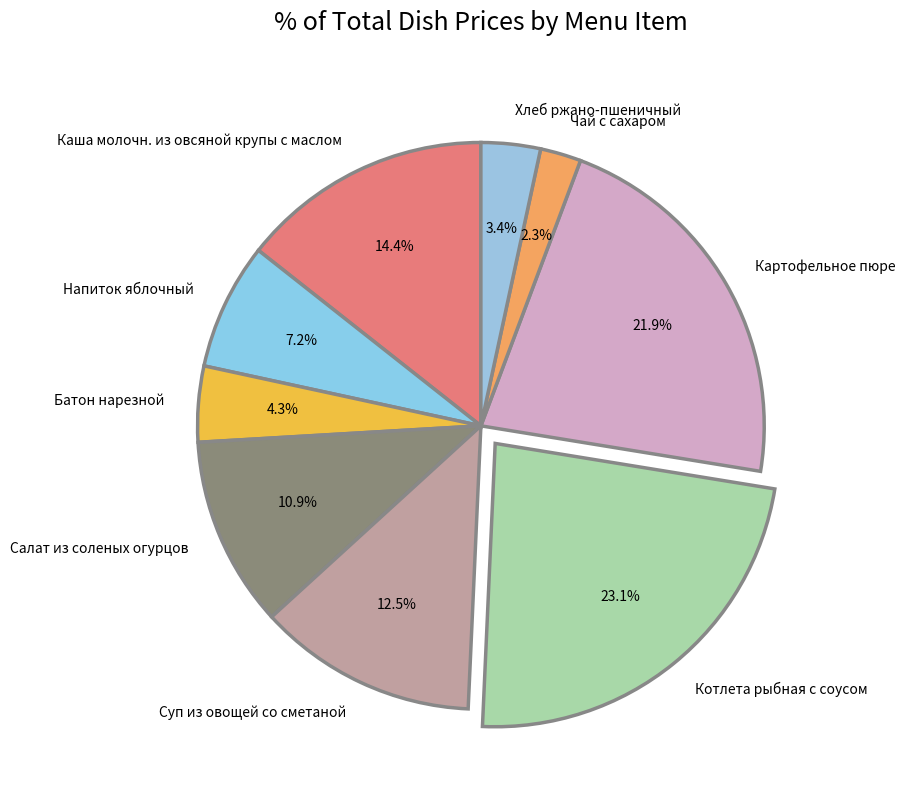

Is the sum of Салат из соленых огурцов and Суп из овощей со сметаной greater than half?

No